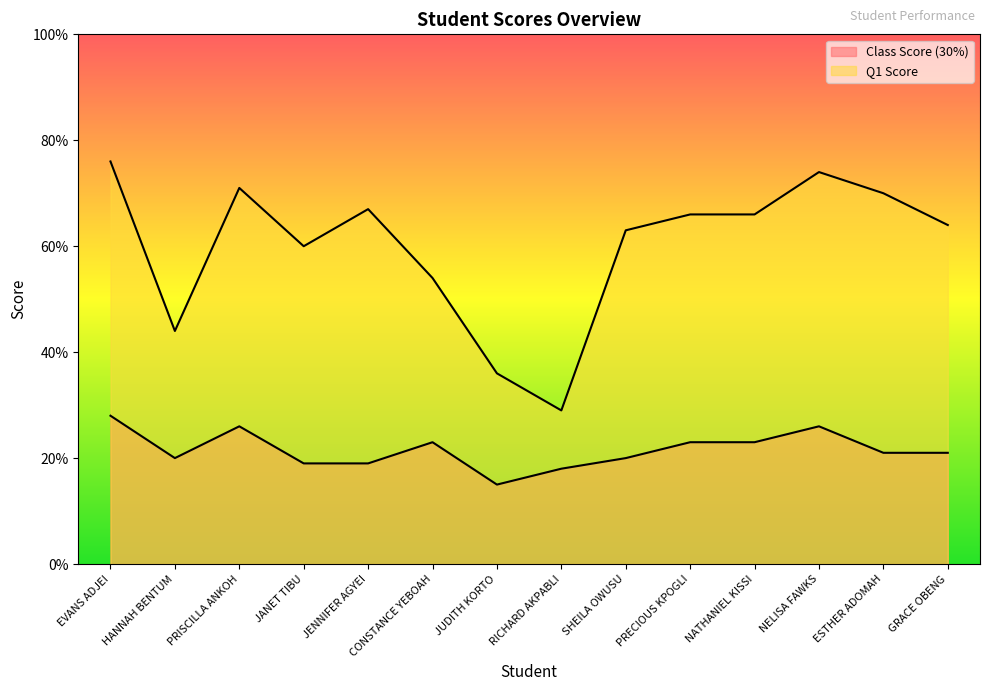

Rank the categories by Q1 Score value from highest to lowest.

EVANS ADJEI, NELISA FAWKS, PRISCILLA ANKOH, ESTHER ADOMAH, JENNIFER AGYEI, PRECIOUS KPOGLI, NATHANIEL KISSI, GRACE OBENG, SHEILA OWUSU, JANET TIBU, CONSTANCE YEBOAH, HANNAH BENTUM, JUDITH KORTO, RICHARD AKPABLI